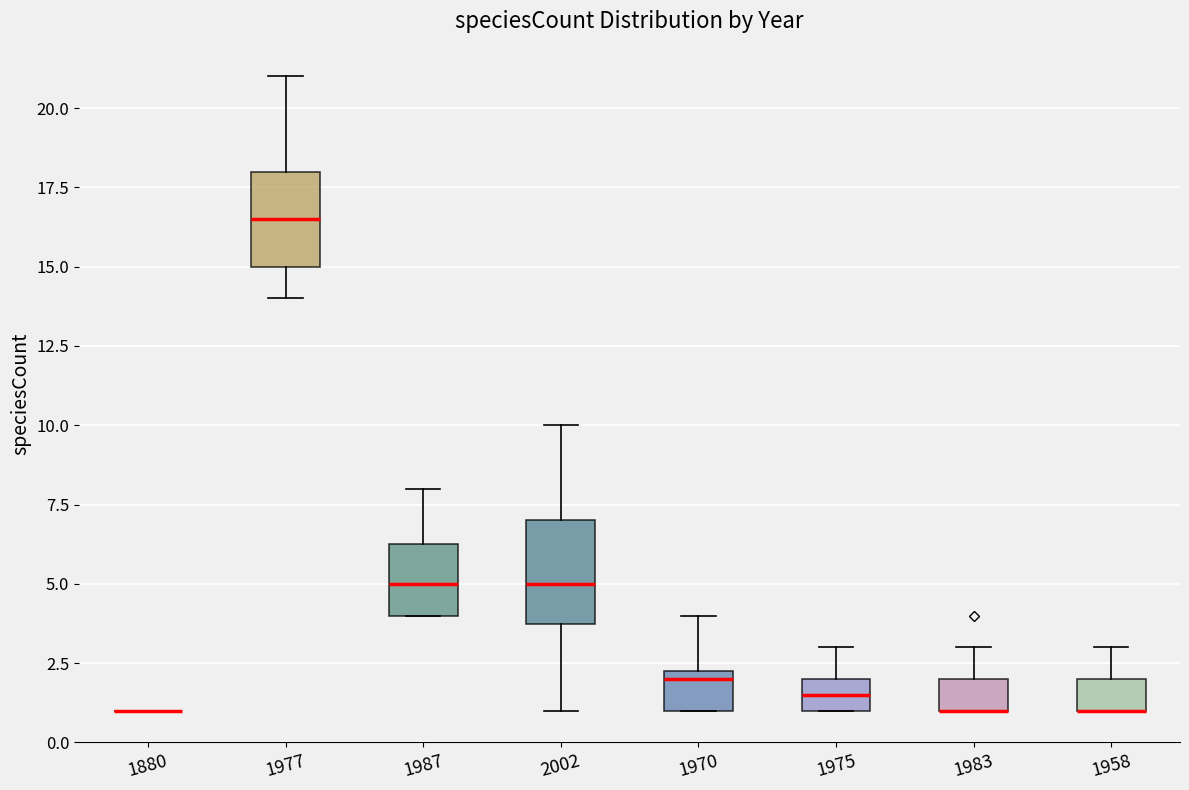

Where is the upper edge of the box at x = 1975 on the y-axis? The values are not printed on the chart, so give them approximately, as read against the axis.

2.0